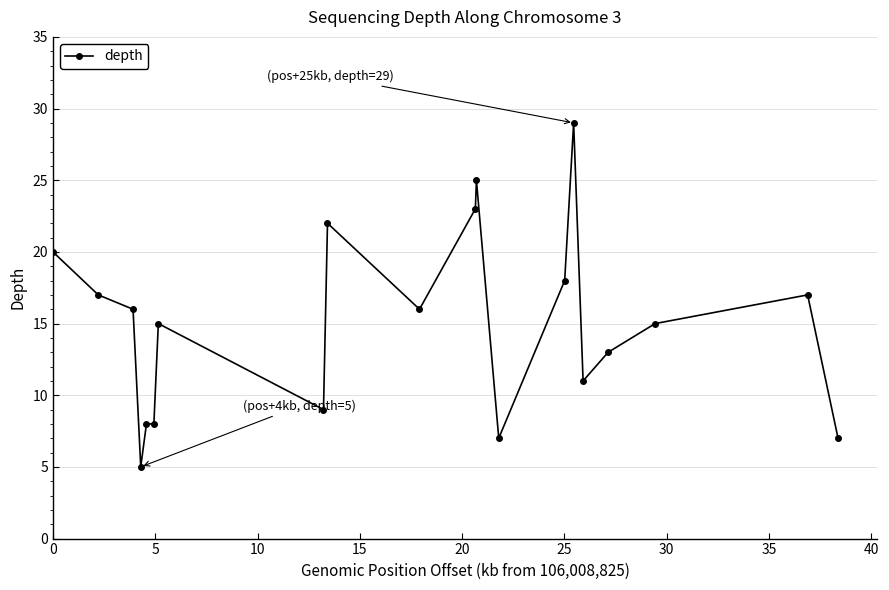

What is the value of the 1st point from the left?

20